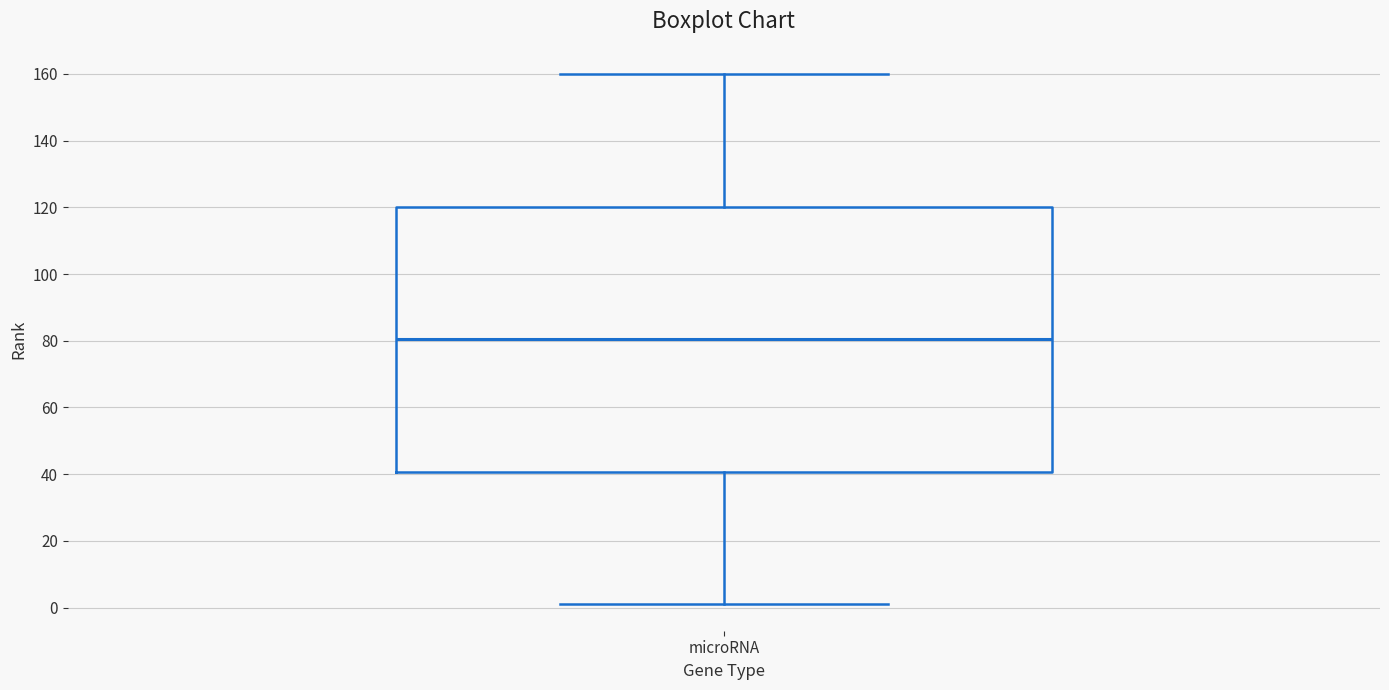

Read this box plot against the y-axis: the position of the median line, the range covered by the box, and the ends of both whiskers. The values are not printed on the chart, so give them approximately, as read against the axis.

median 80, box 40 to 120, whiskers 2 to 160